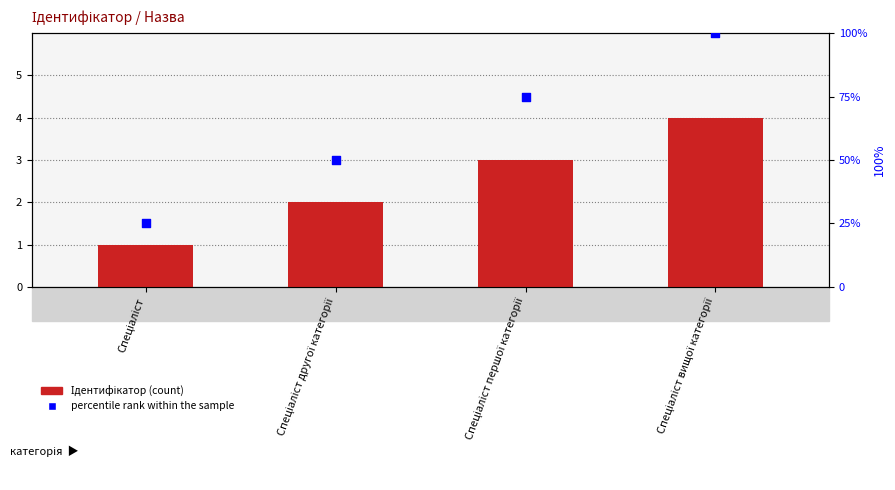

What is the total value across all series at Спеціаліст?

26